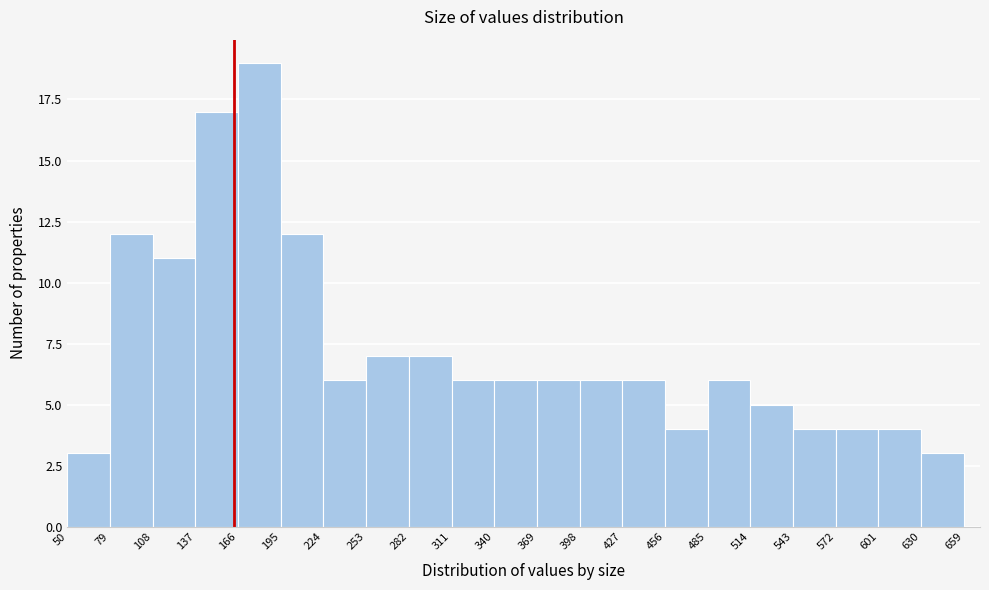

How tall is the bar that spans 572 to 601 on the x-axis? The values are not printed on the chart, so give them approximately, as read against the axis.

4